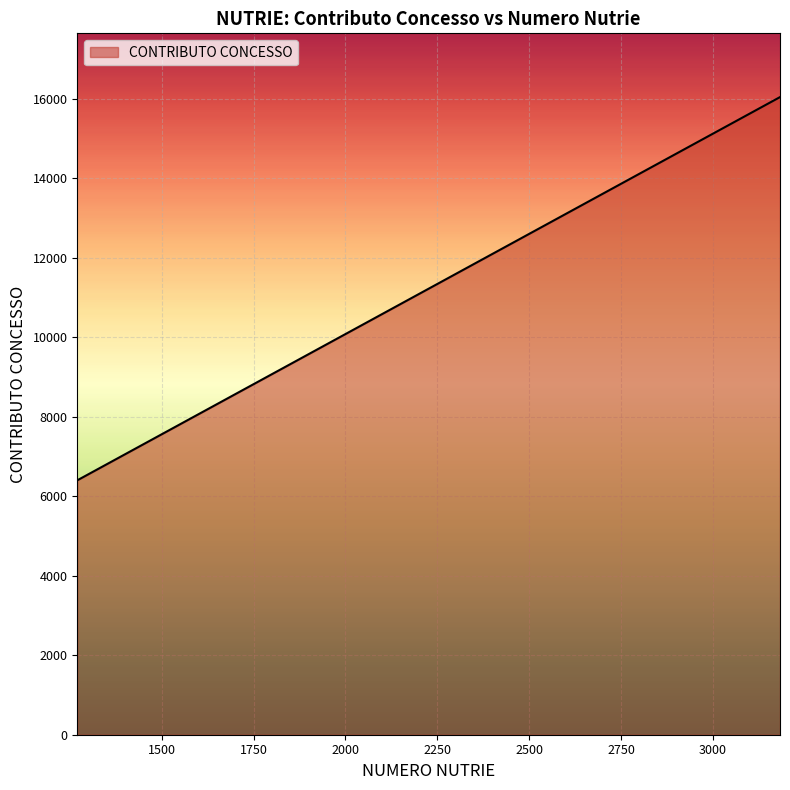

How many values exceed 9314?

10